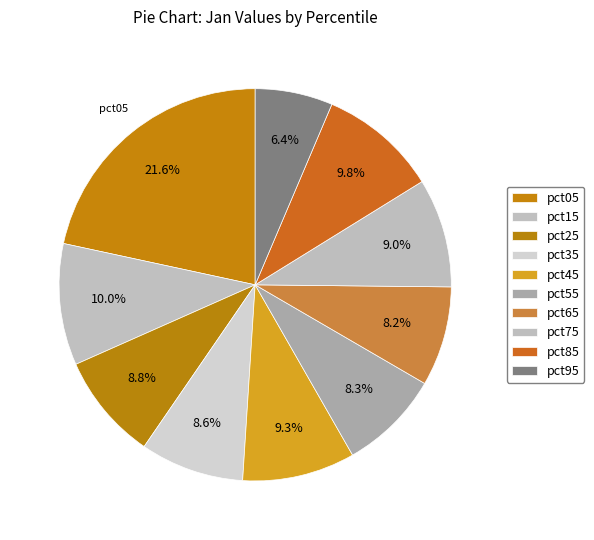

Is pct75 the majority of the pie?

No